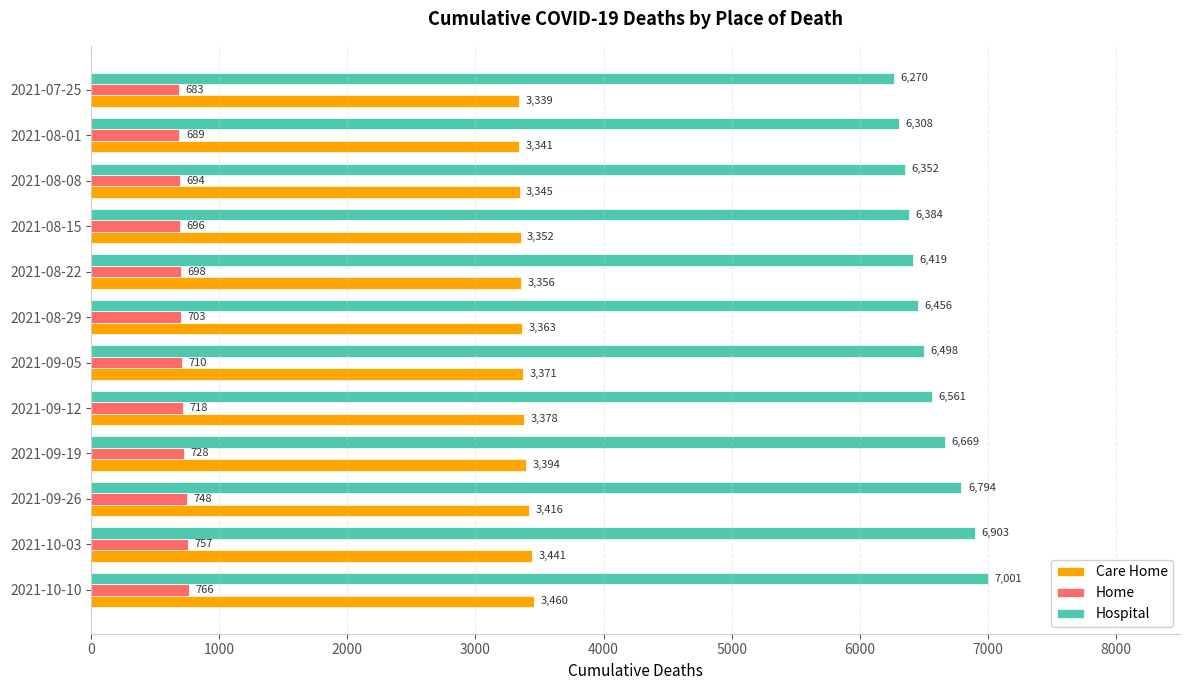

The Hospital series shows 6498 at 2021-09-05. True or false?

True